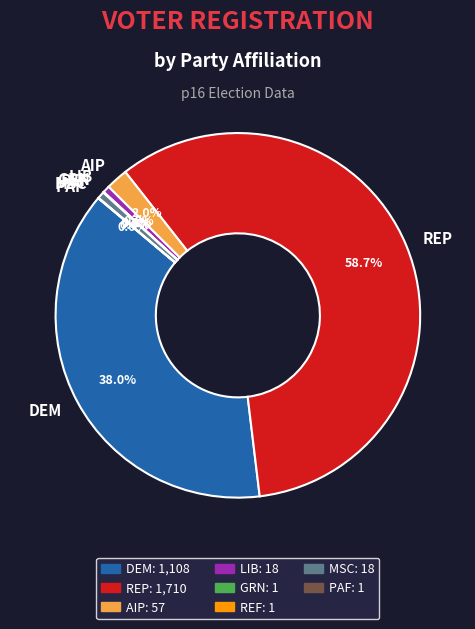

Is there any slice that represents more than half of the pie?

Yes